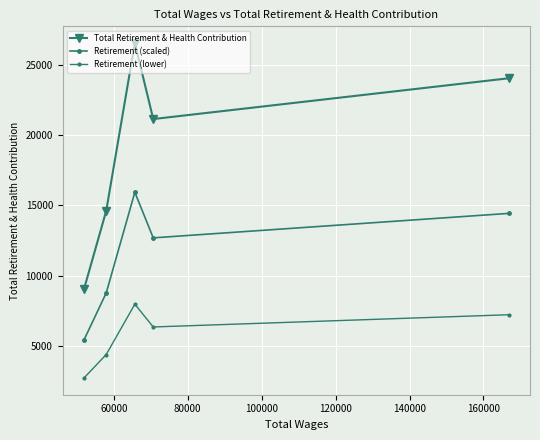

Count the number of categories in the chart.

5